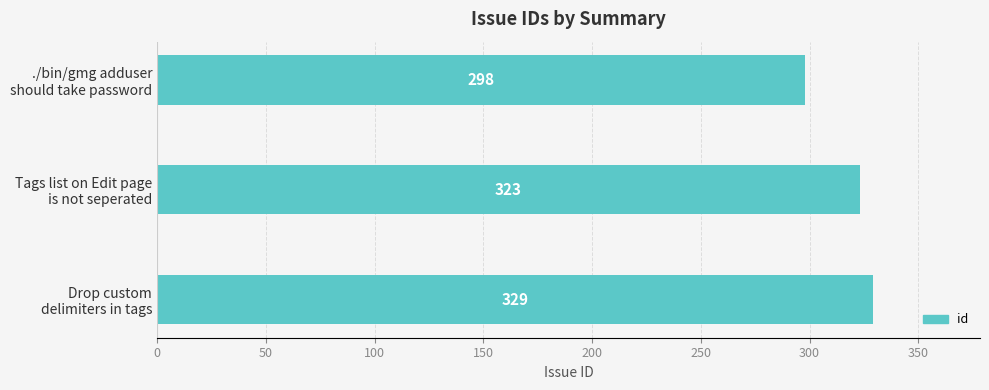

What is the average value?

317